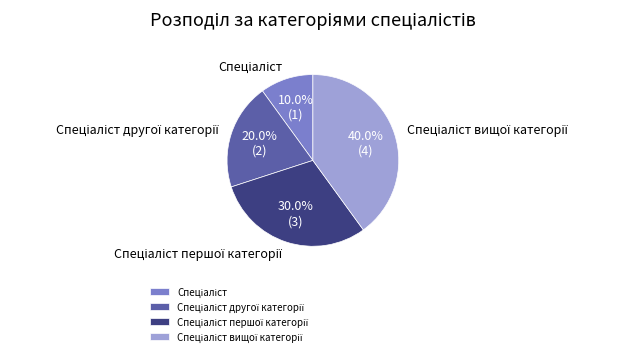

How many segments does this pie chart have?

4